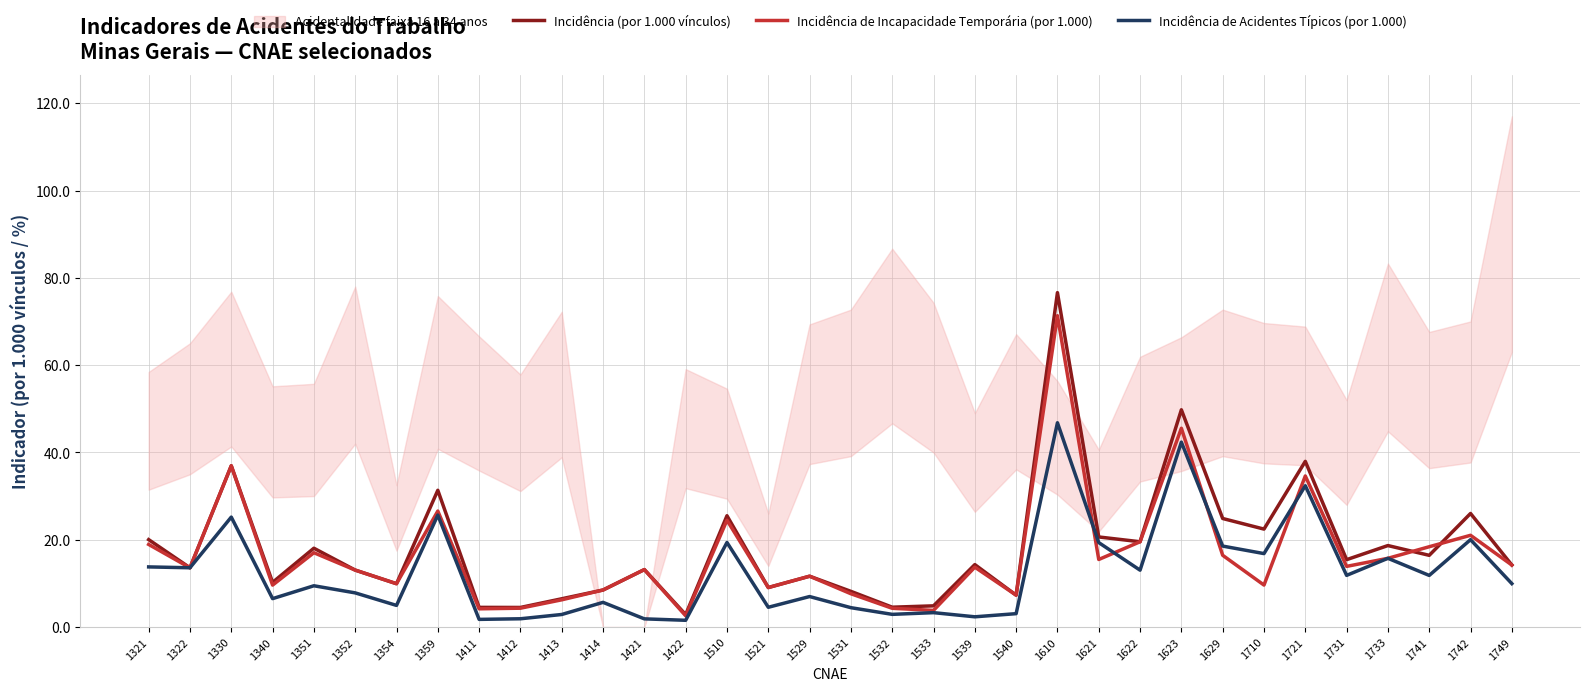

What is the total value across all series at 1321?

52.7